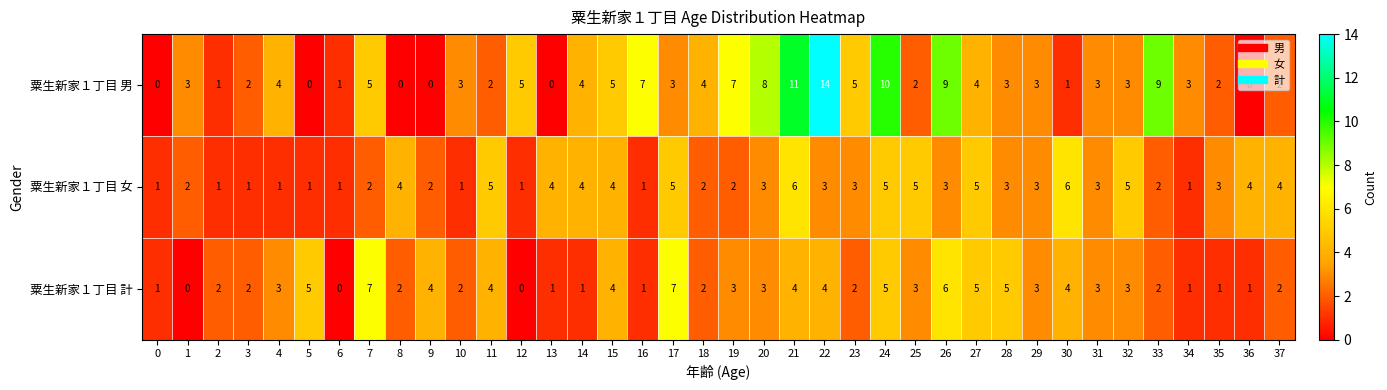

What is the difference between the second highest and minimum values in the 粟生新家１丁目 計 series?

7